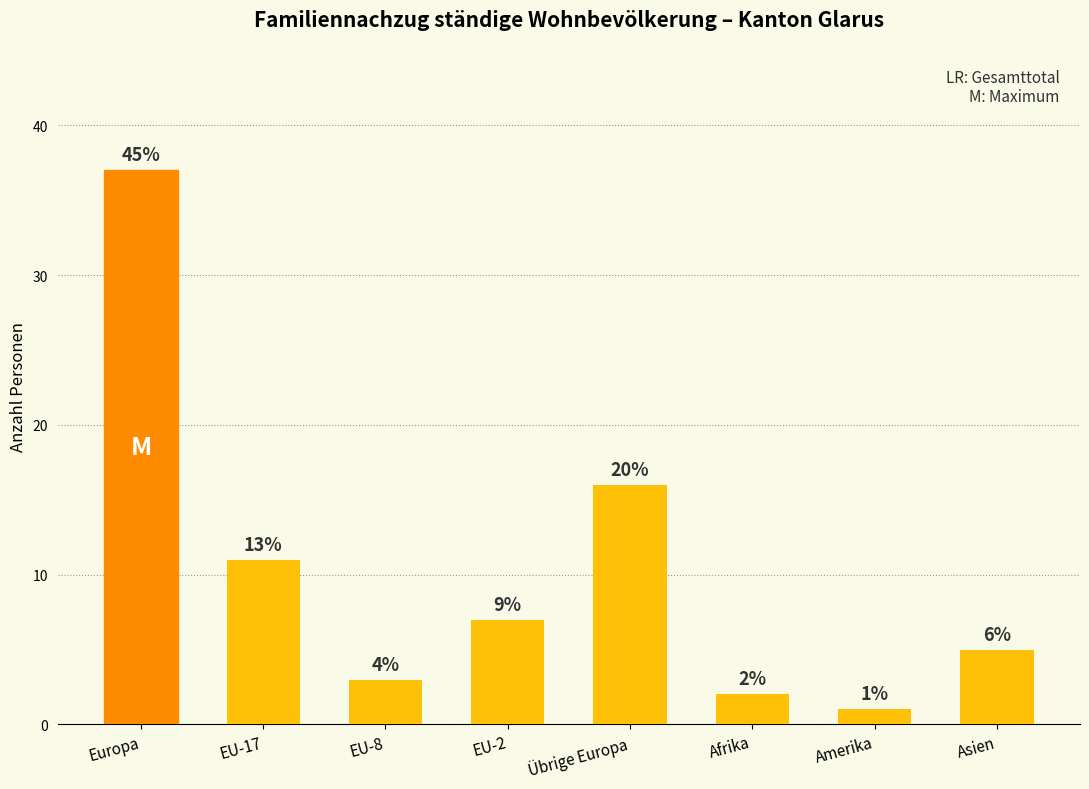

What is the greatest value displayed?

37